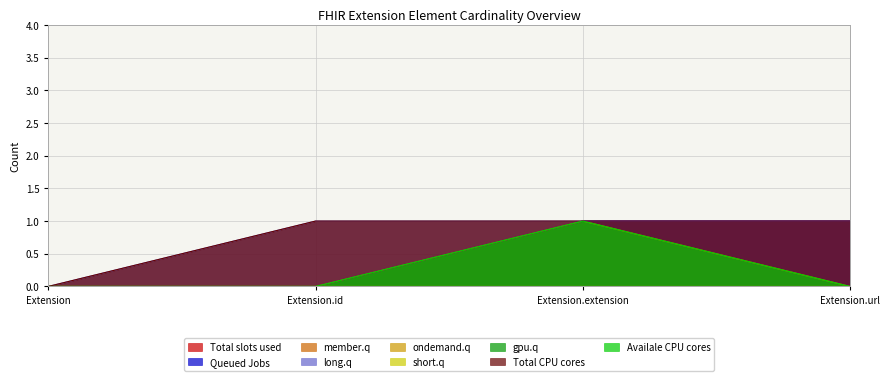

Which series changed the most between Extension and Extension.extension?

Total slots used